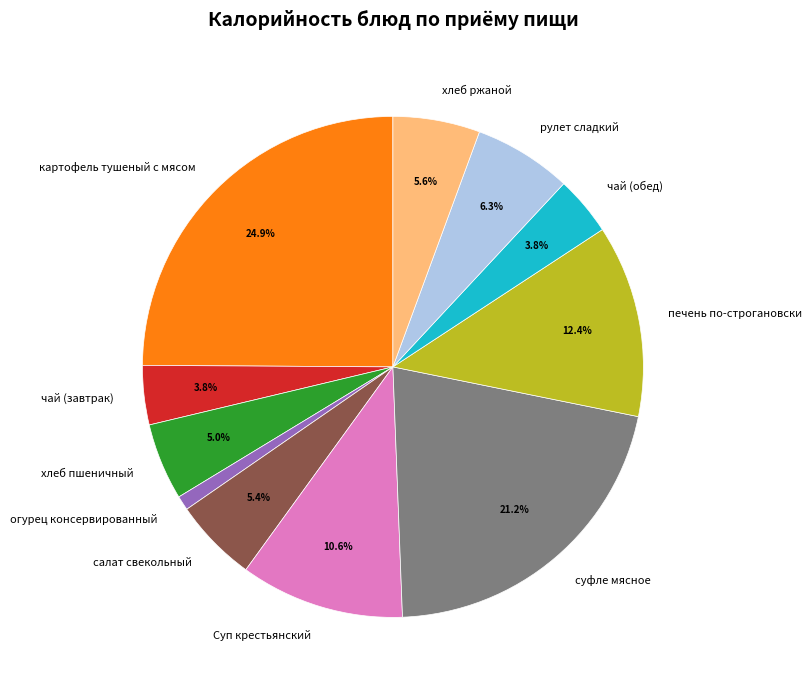

To the nearest percent, what is the difference between the рулет сладкий and печень по-строгановски slice percentages?

6%